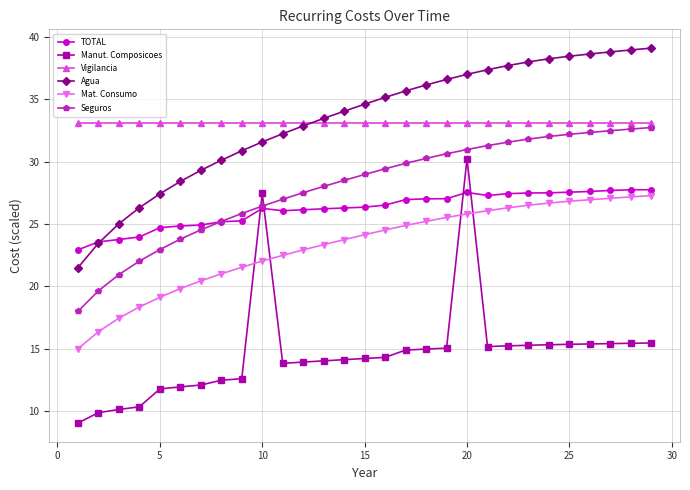

What are all the series names shown in the legend?

TOTAL, Manut. Composicoes, Vigilancia, Agua, Mat. Consumo, Seguros